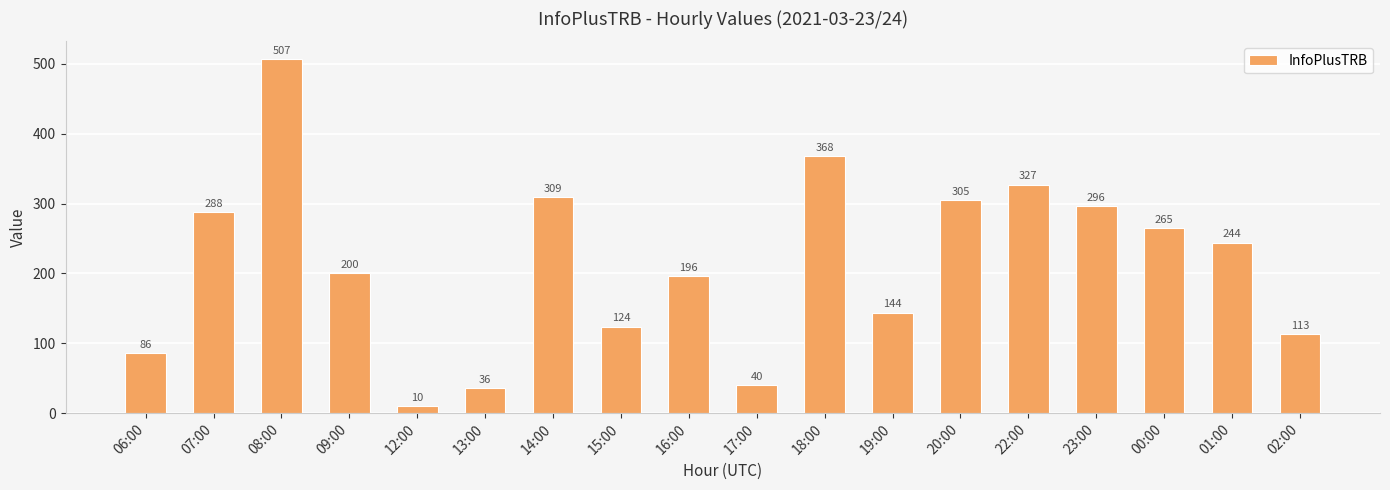

The chart shows a value of 327 at 09:00. True or false?

False